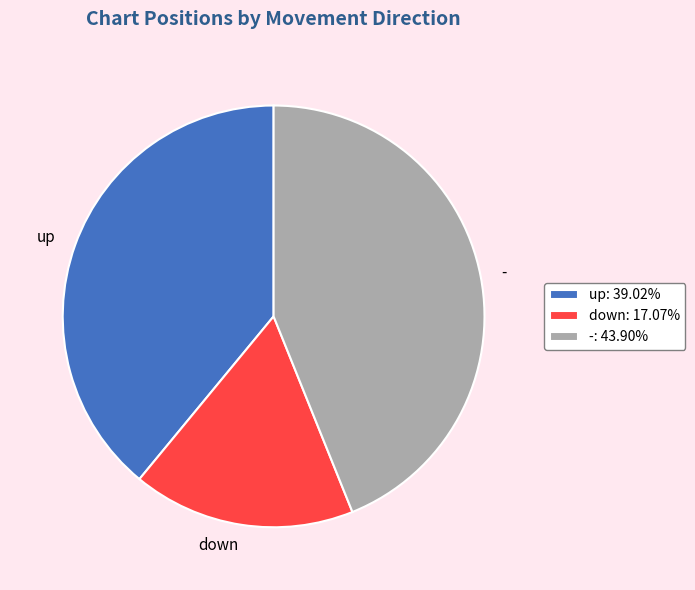

Is up: 39.02% the majority of the pie?

No